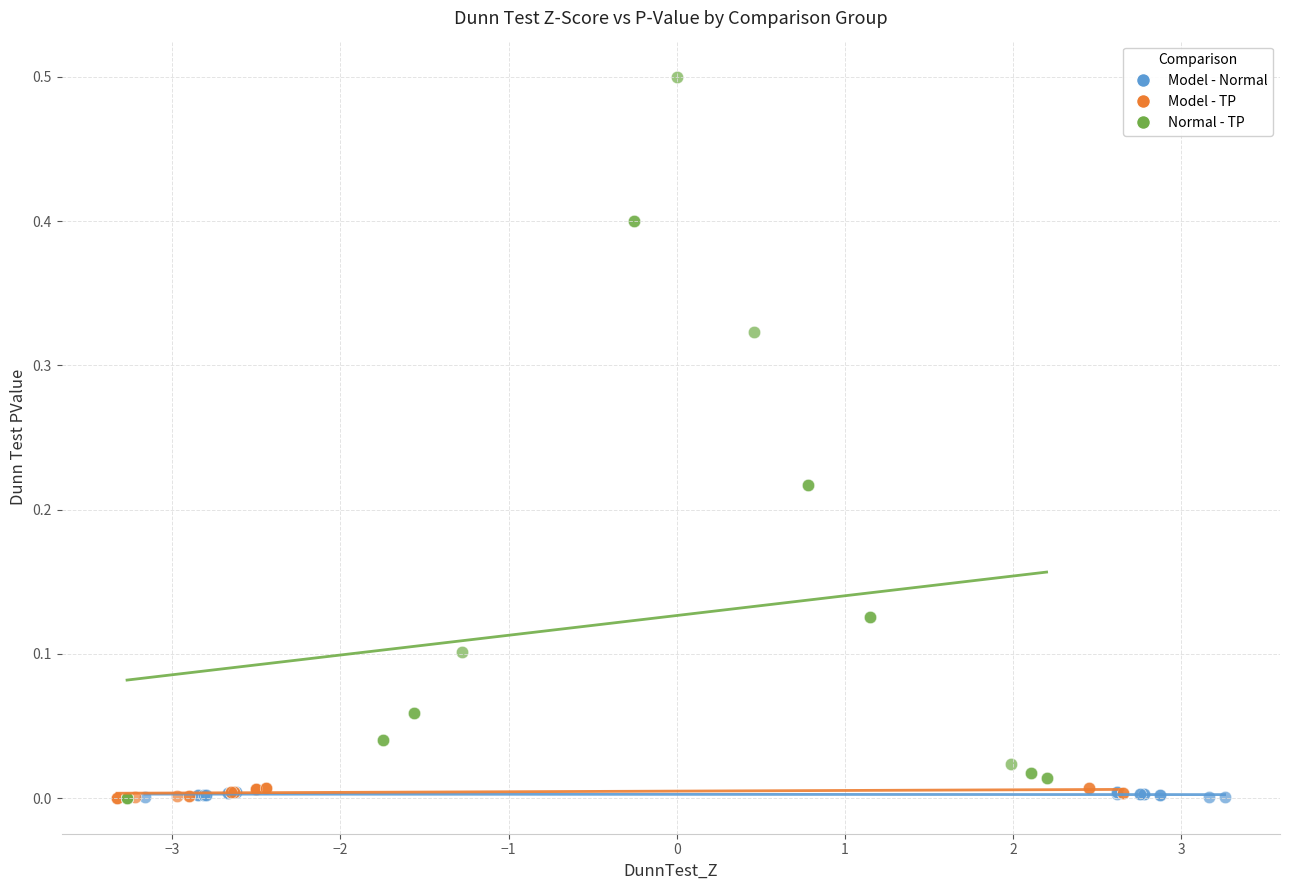

Which series has the widest spread of Y values?

Normal - TP